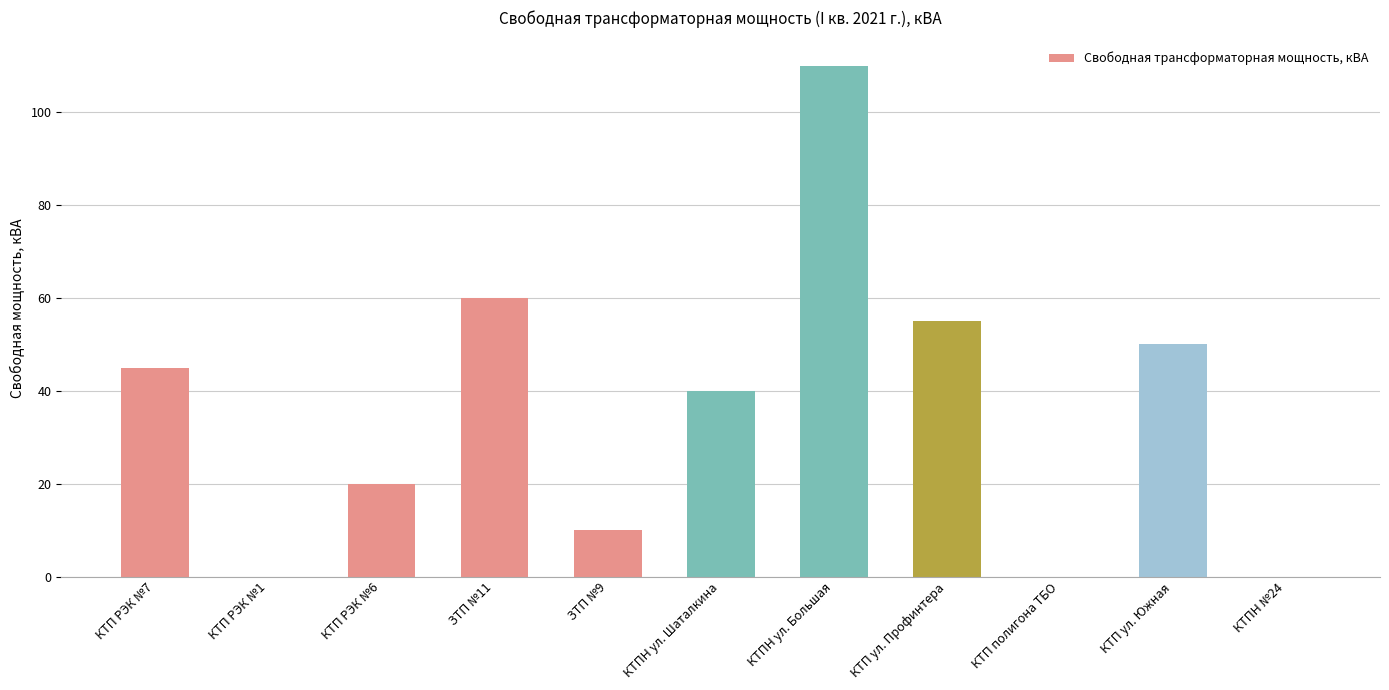

Between КТП ул. Южная and КТП ул. Профинтера, which is larger?

КТП ул. Профинтера